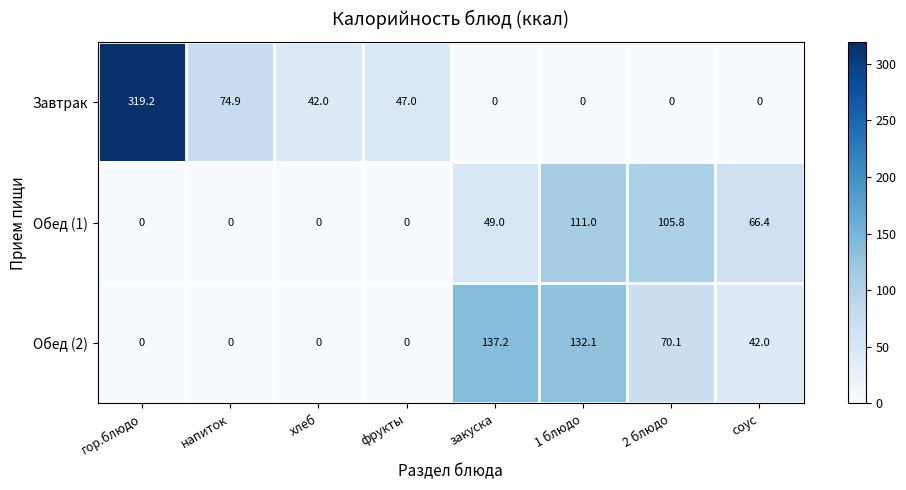

Which series has the largest total across all categories?

Завтрак